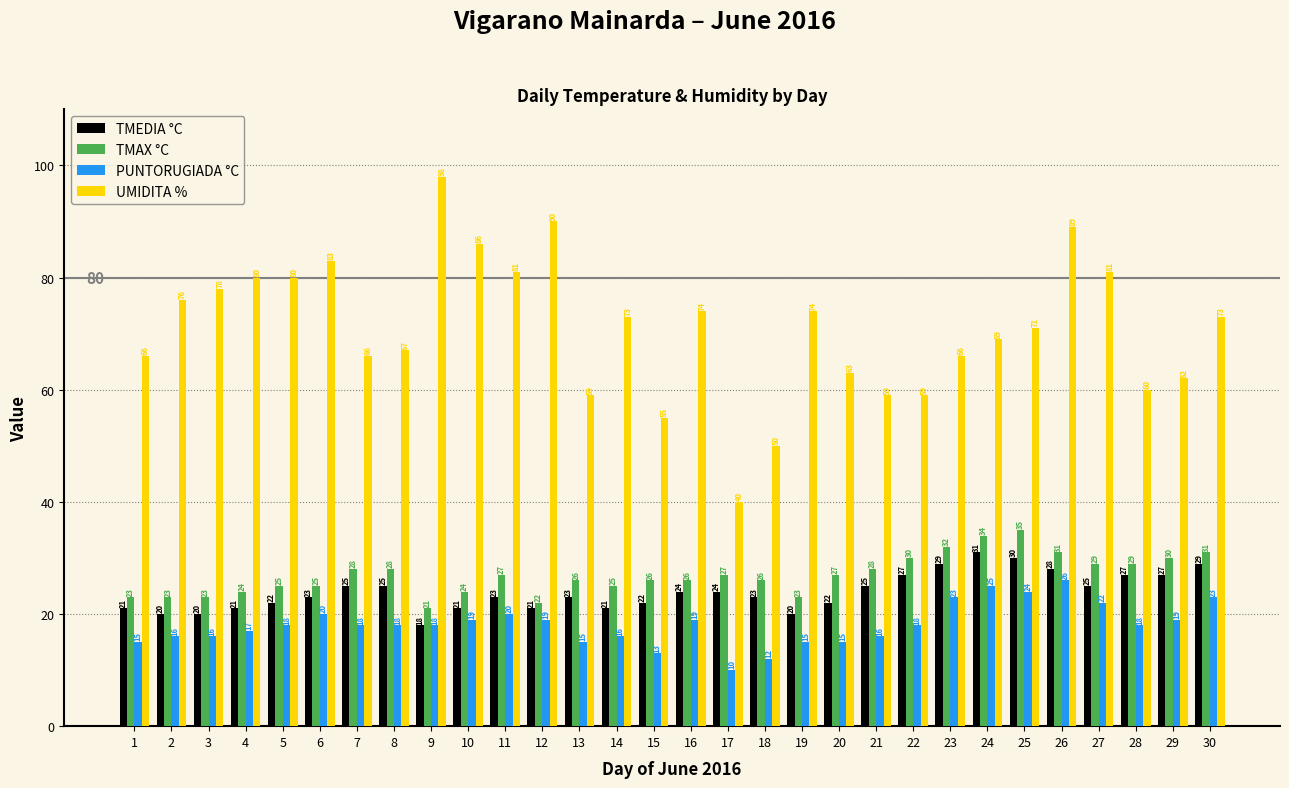

How many distinct data groups are displayed?

4